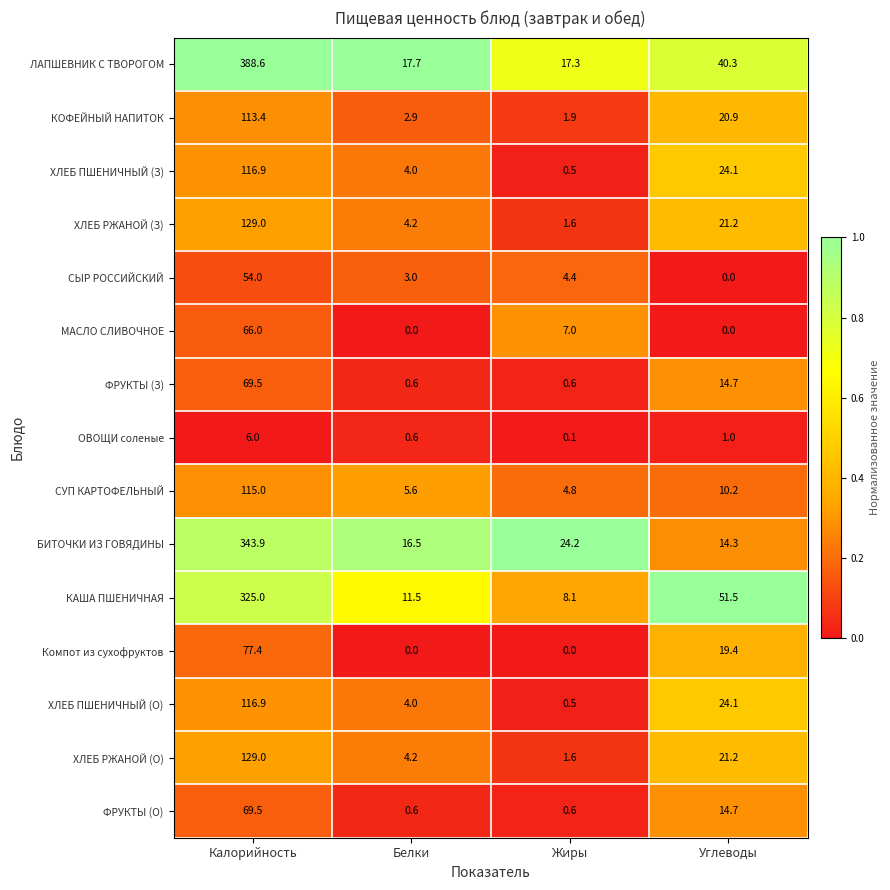

Read the ХЛЕБ ПШЕНИЧНЫЙ (О) value at Белки.

4.0